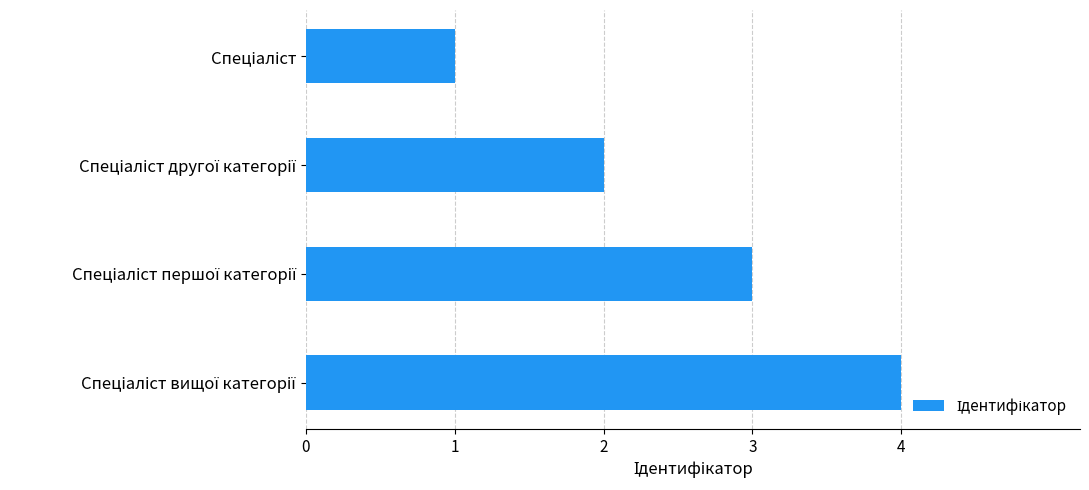

What is the greatest value displayed?

4